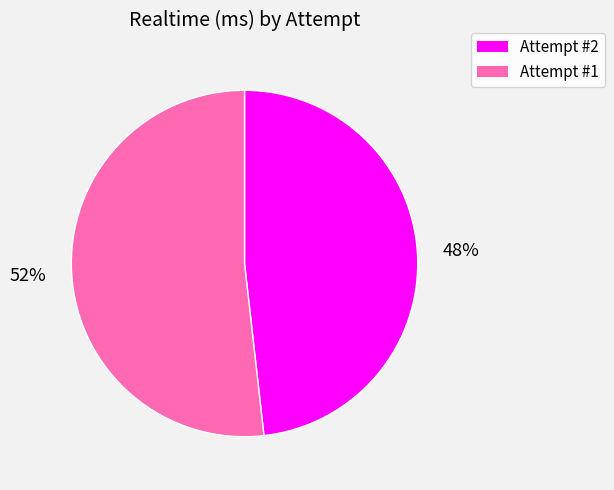

Is it true that Attempt #2 is 48% of the pie?

True